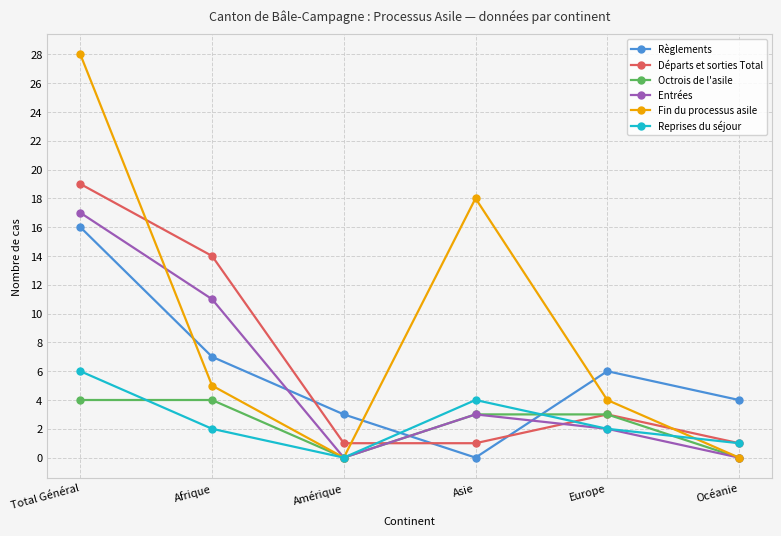

How many series are shown in this chart?

6